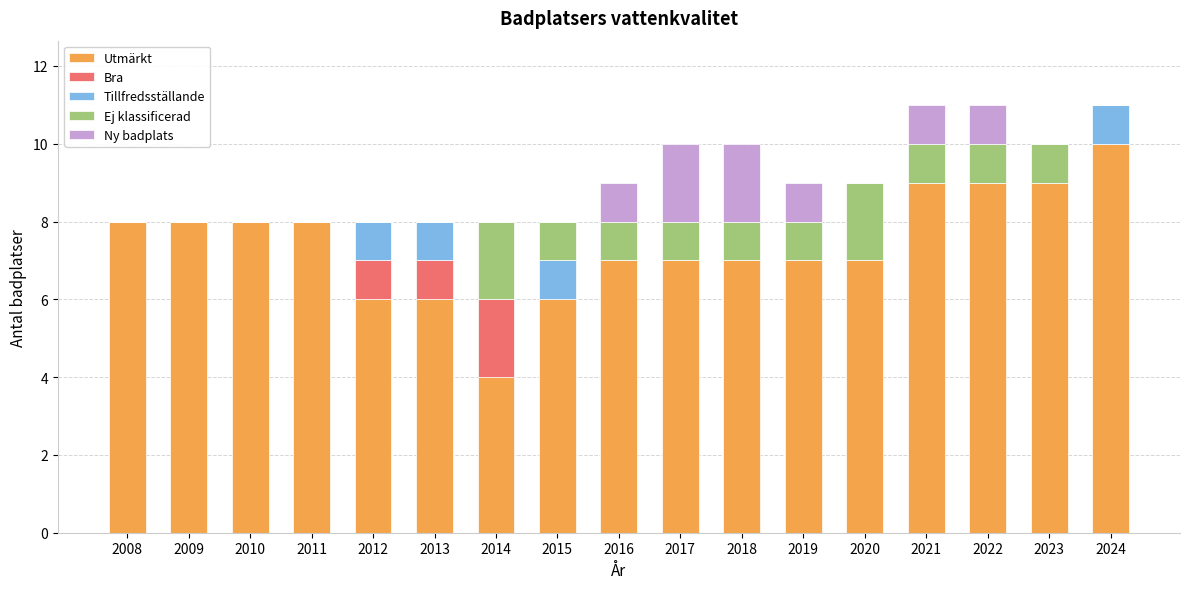

What is the total value across all series at 2013?

8